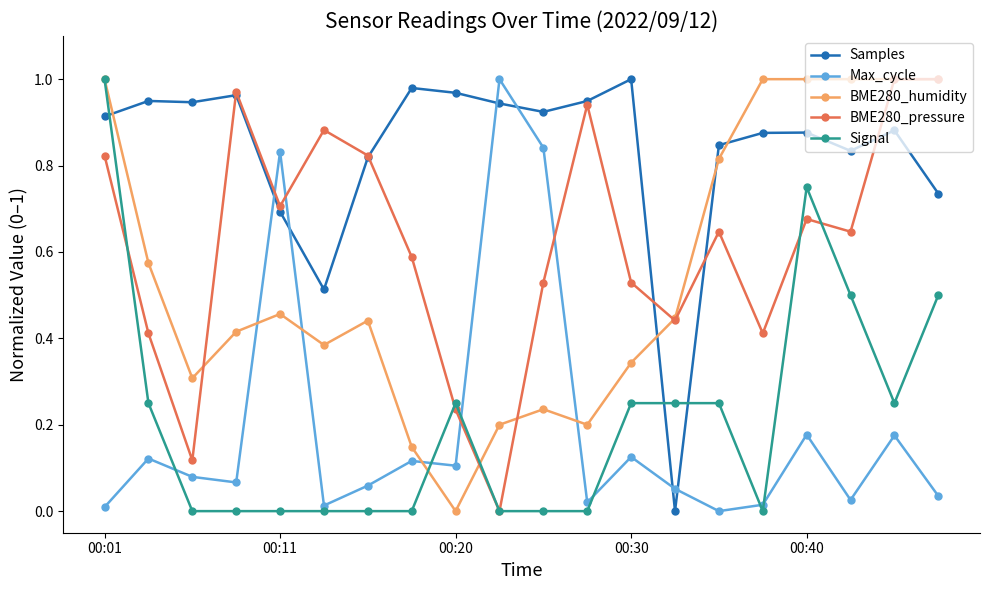

How many intersections are there between Max_cycle and Samples?

6